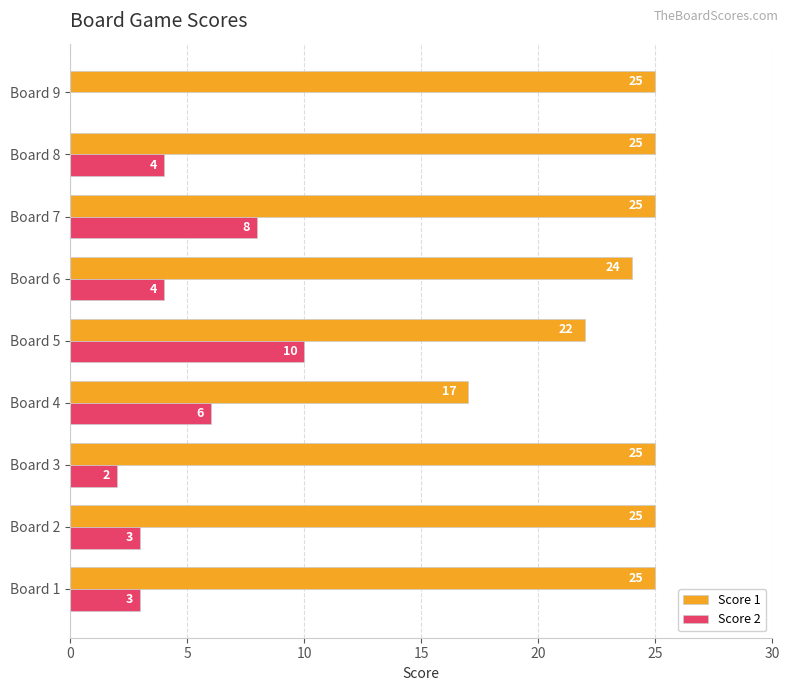

Which series changed the most between Board 4 and Board 7?

Score 1